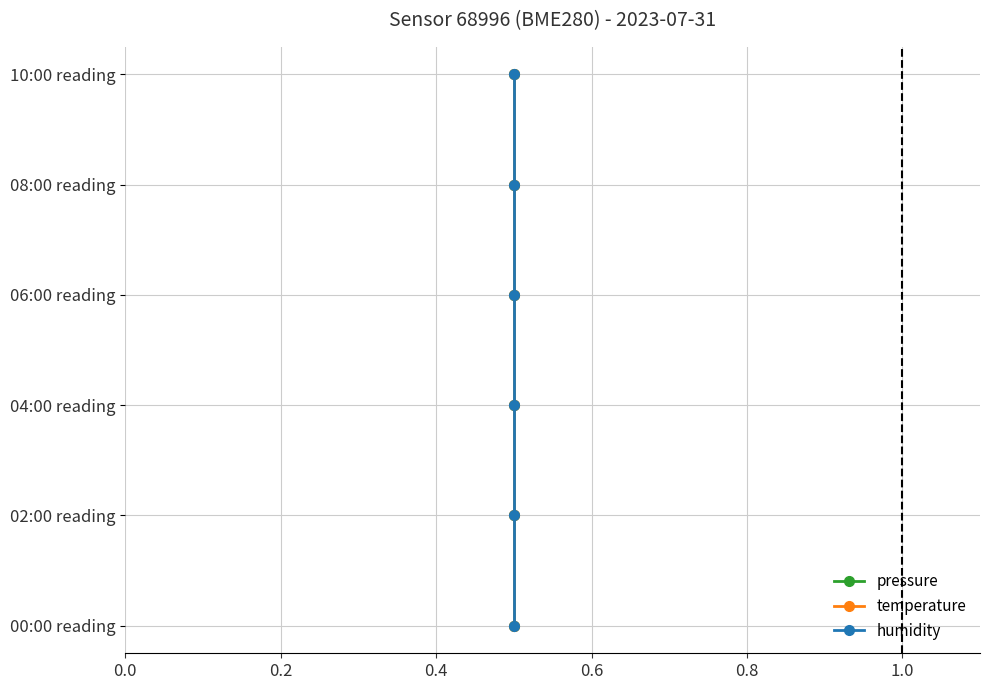

What are all the series names shown in the legend?

pressure, temperature, humidity